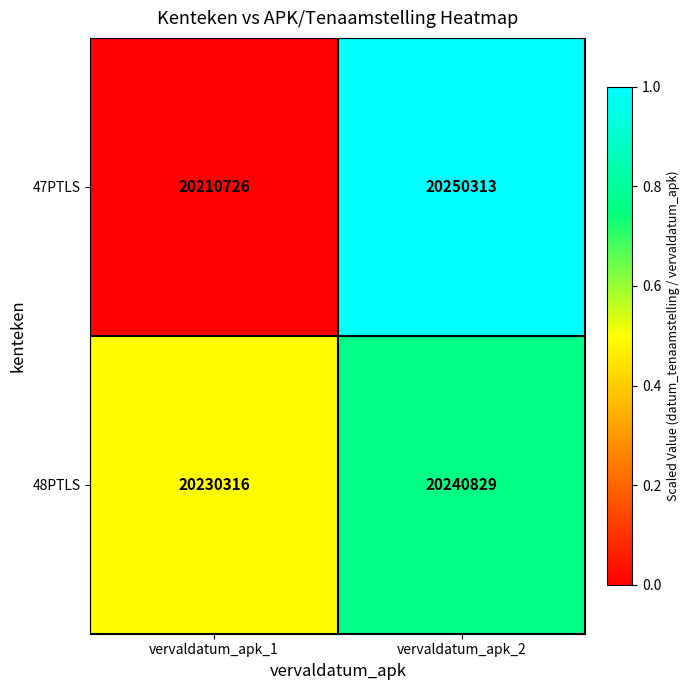

What is the difference between the 48PTLS values at vervaldatum_apk_1 and vervaldatum_apk_2?

10513